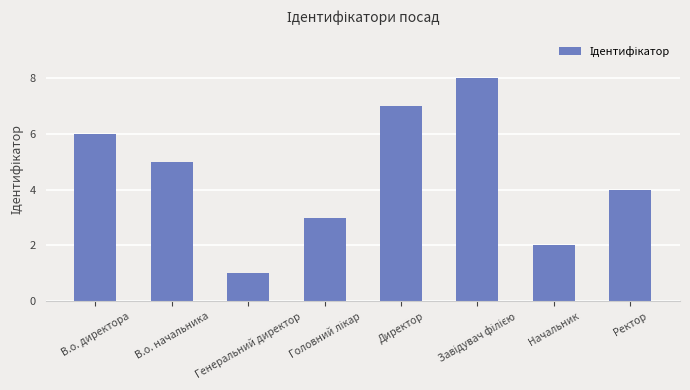

Between В.о. директора and Ректор, which is larger?

В.о. директора